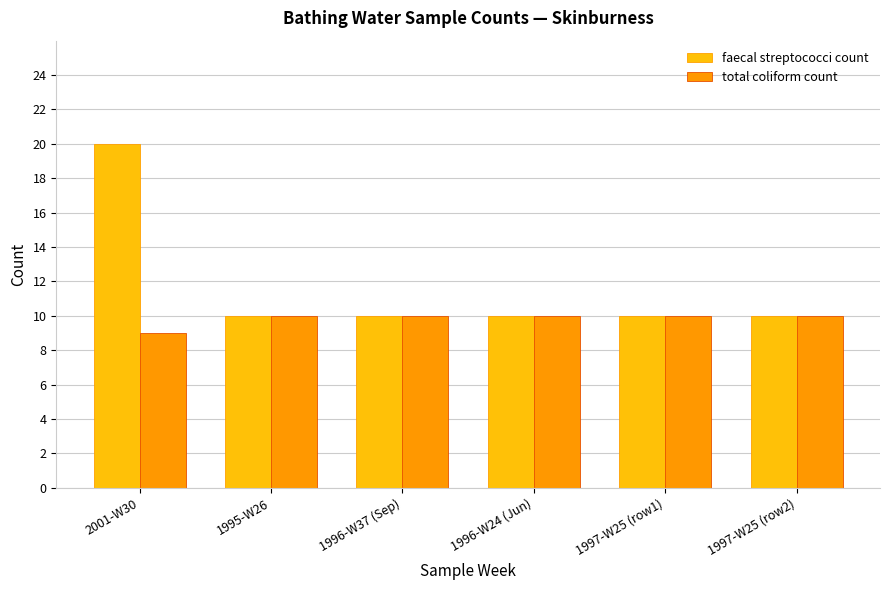

What is the average value of the faecal streptococci count series?

12